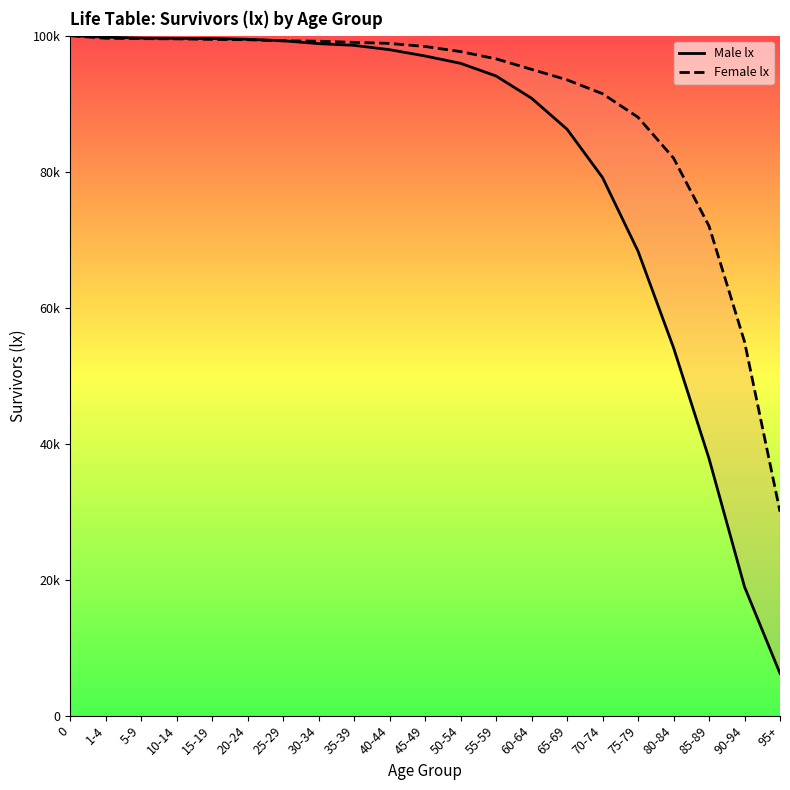

What position from the left is 60-64?

14